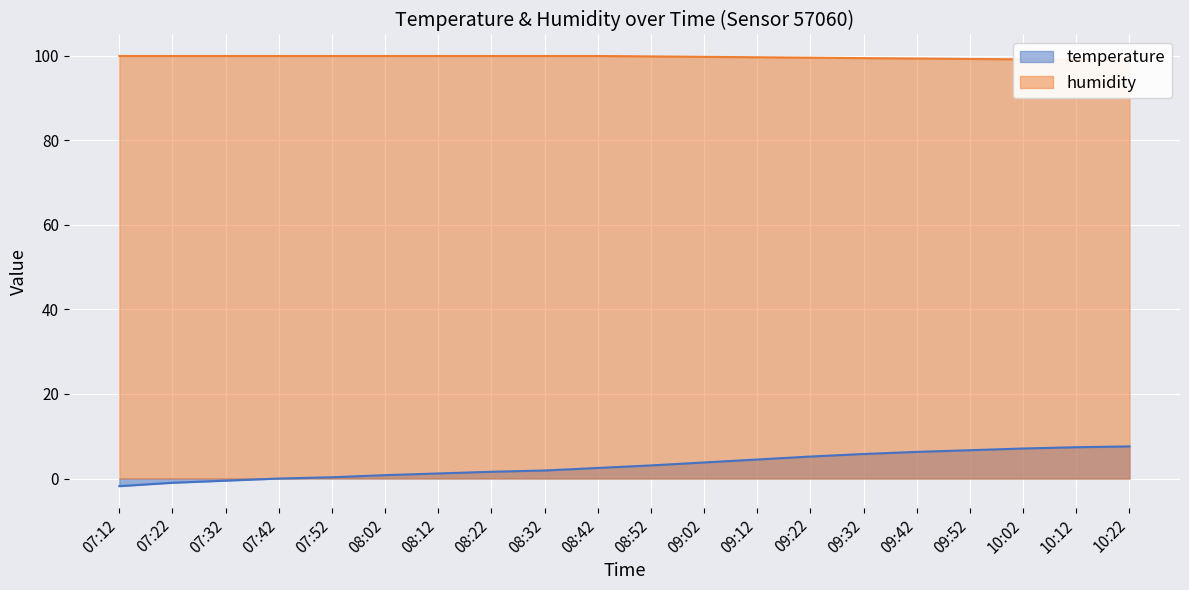

True or false: temperature and humidity cross at least once.

False